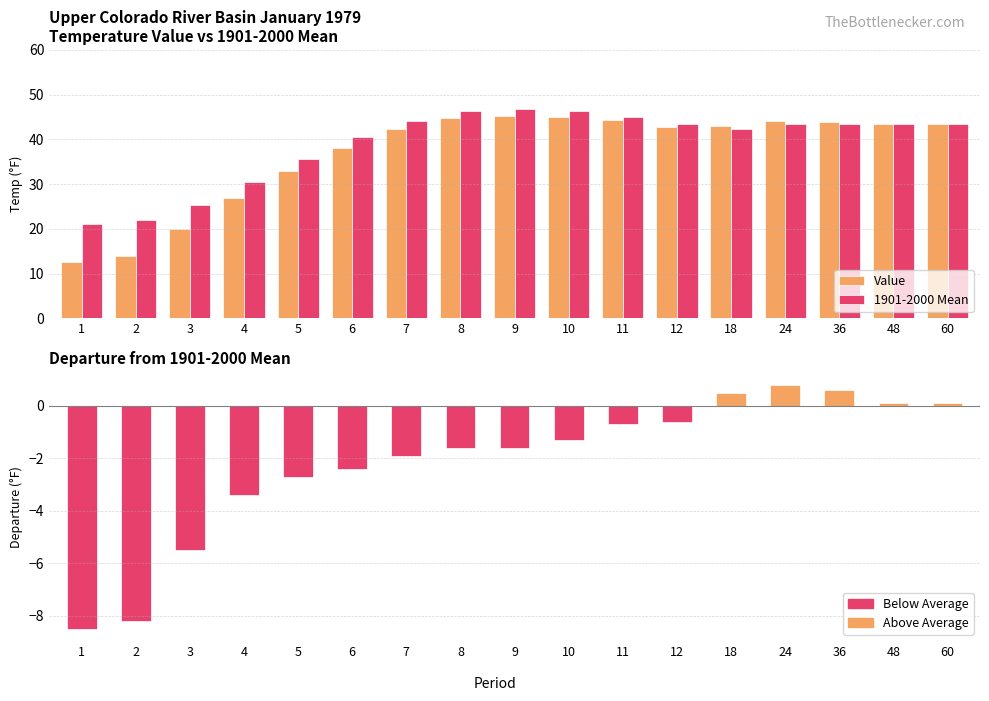

What is the value of the 1901-2000 Mean bar at the 7th from the left?

44.2